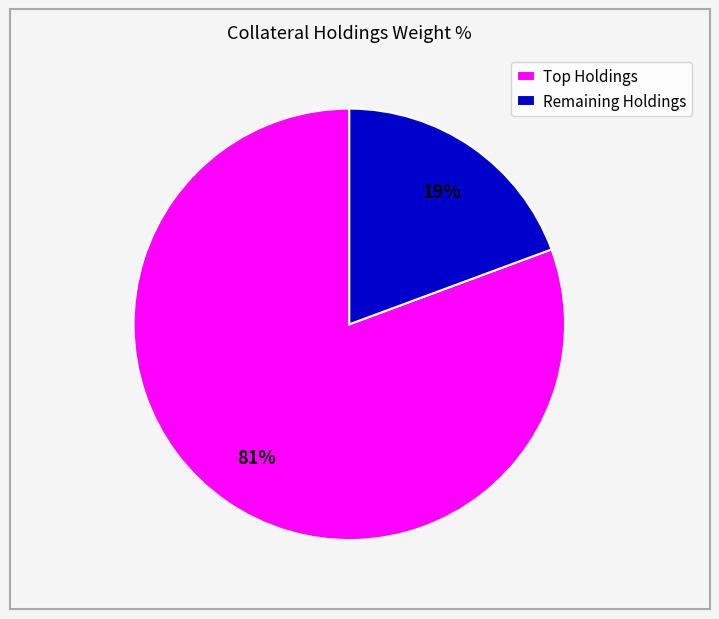

To the nearest percent, what percentage of the pie is Remaining Holdings?

19%